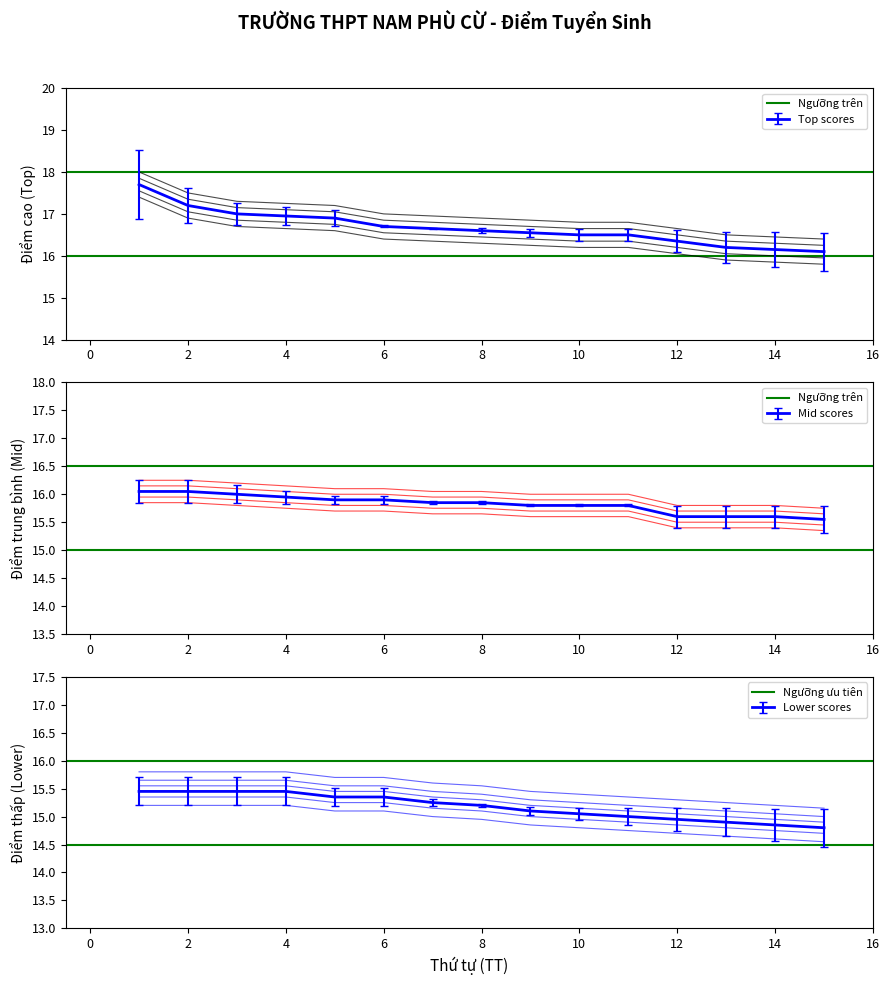

Count the number of data series in this chart.

2